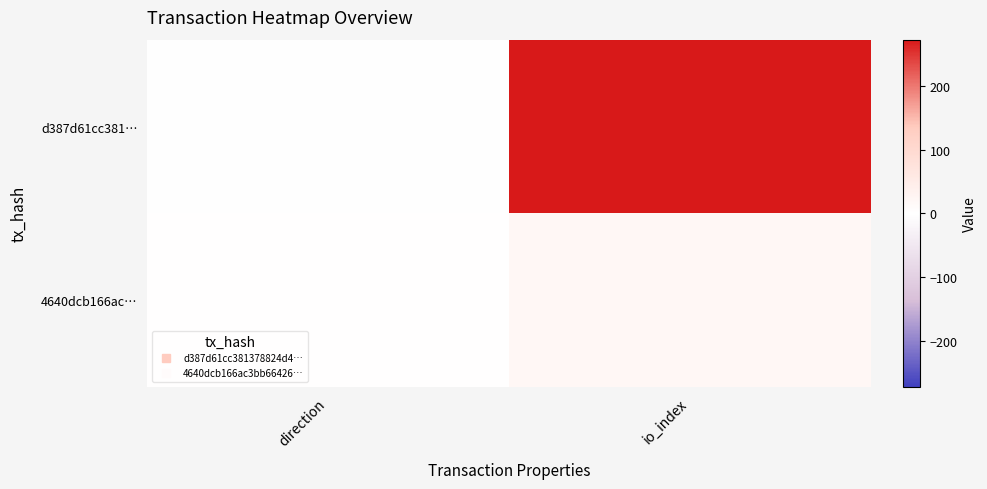

Reading left to right, extract all data points from this chart.

d387d61cc381…: direction=-1	io_index=273
4640dcb166ac…: direction=1	io_index=20